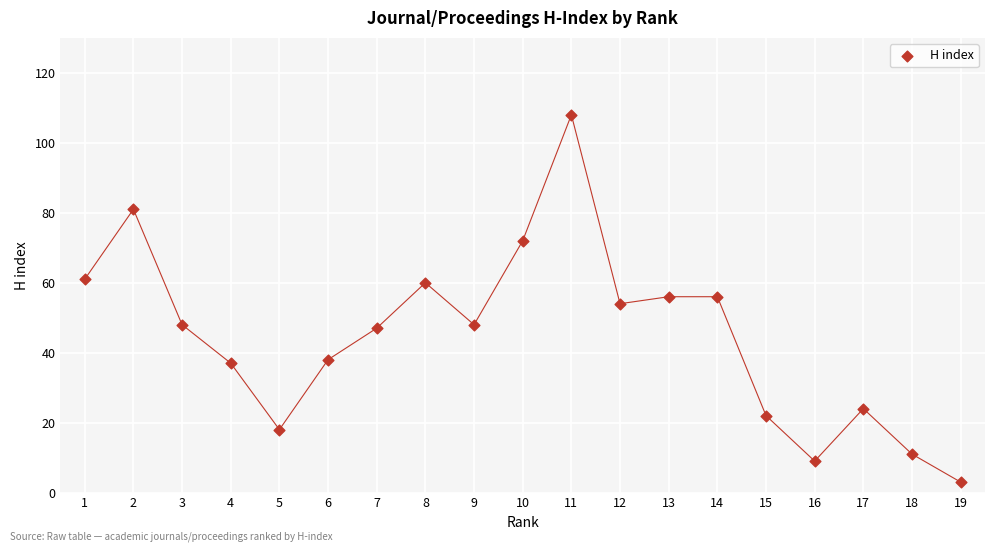

What is the range of X values (max minus min)?

18